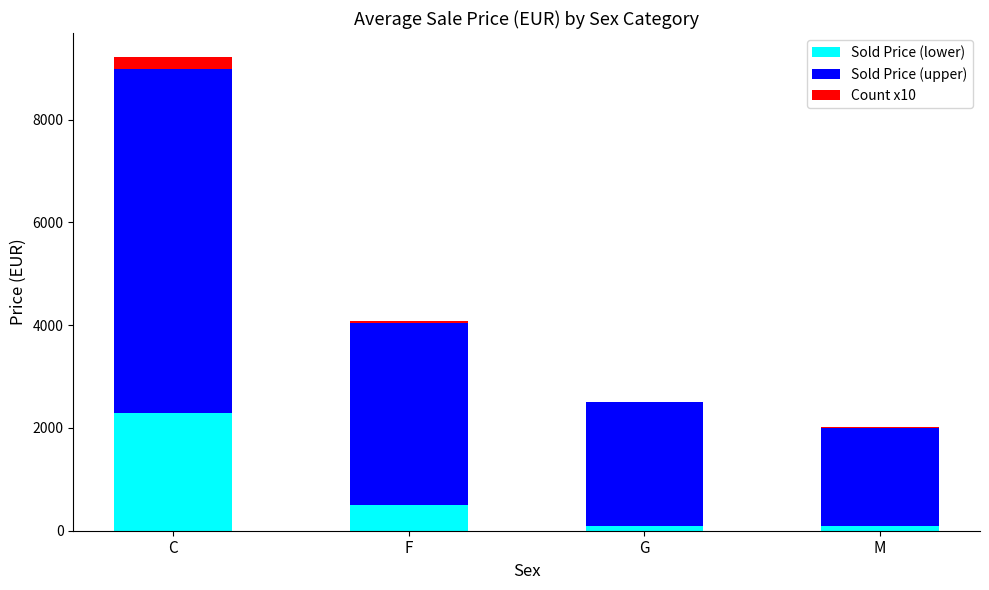

Which category has the highest value in the Sold Price (lower) series?

C